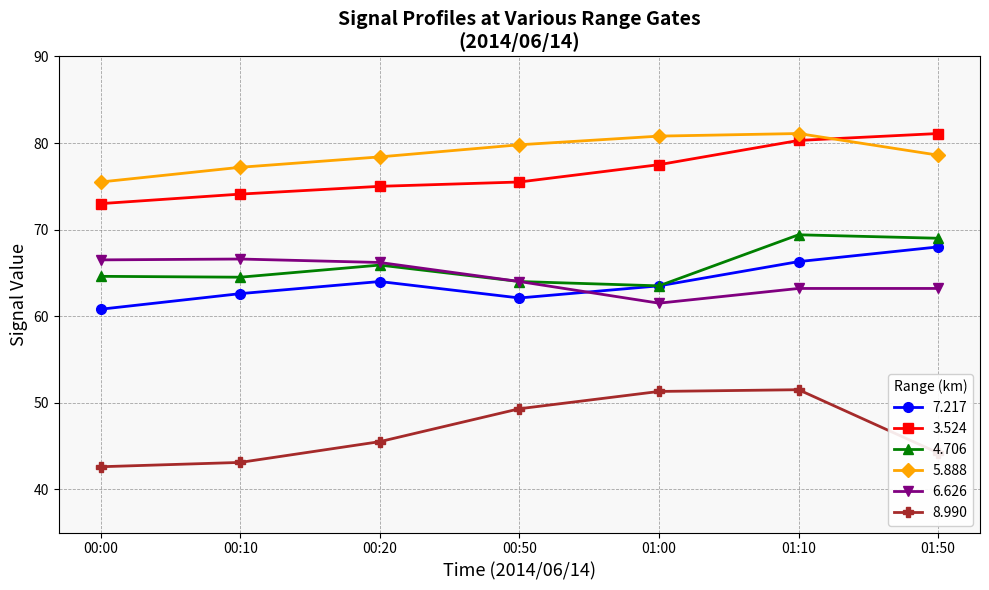

Where is the first local maximum for 4.706?

00:20